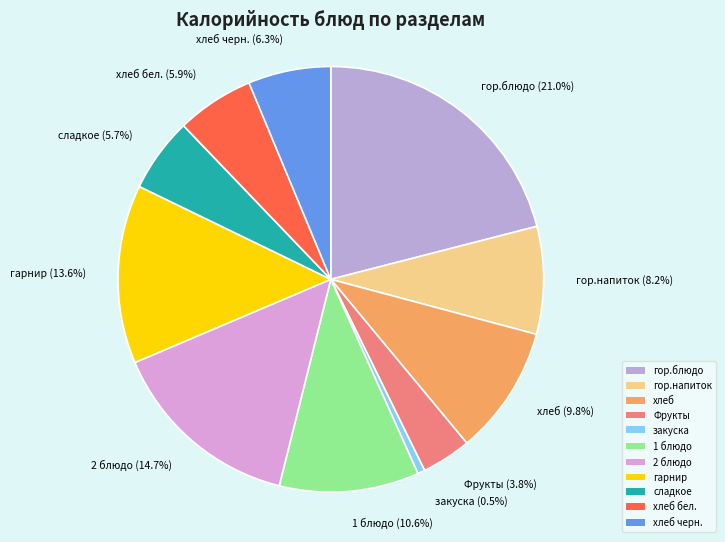

To the nearest percent, what is the difference between the largest and smallest slice percentages?

20%